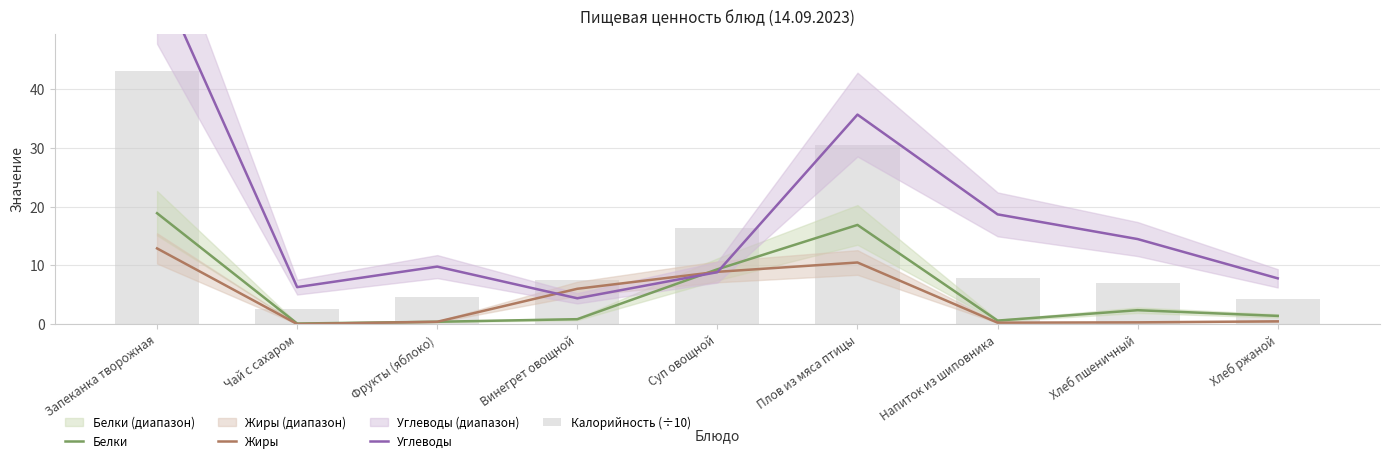

Which series changed the most between Фрукты (яблоко) and Хлеб пшеничный?

Углеводы